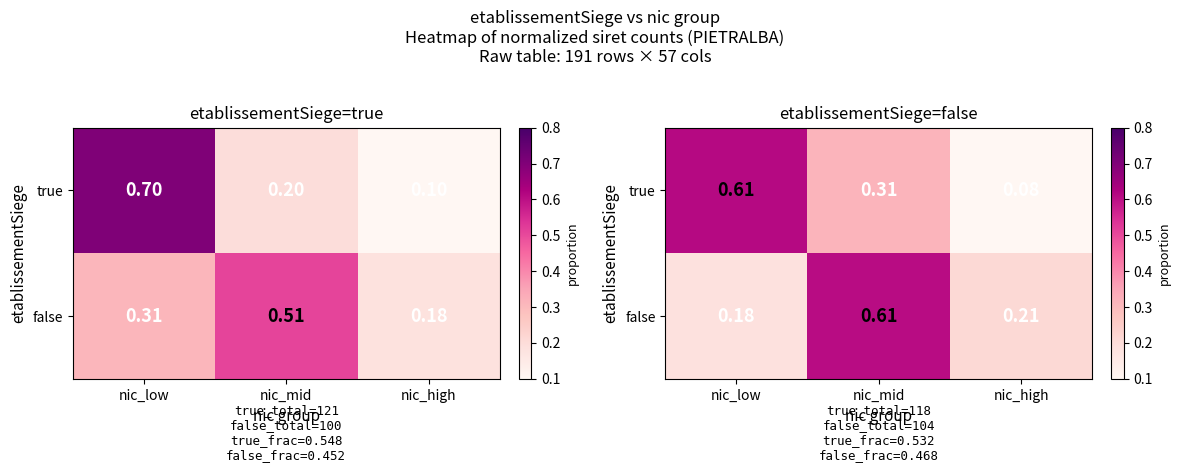

Between nic_low and nic_high, which is larger?

nic_low